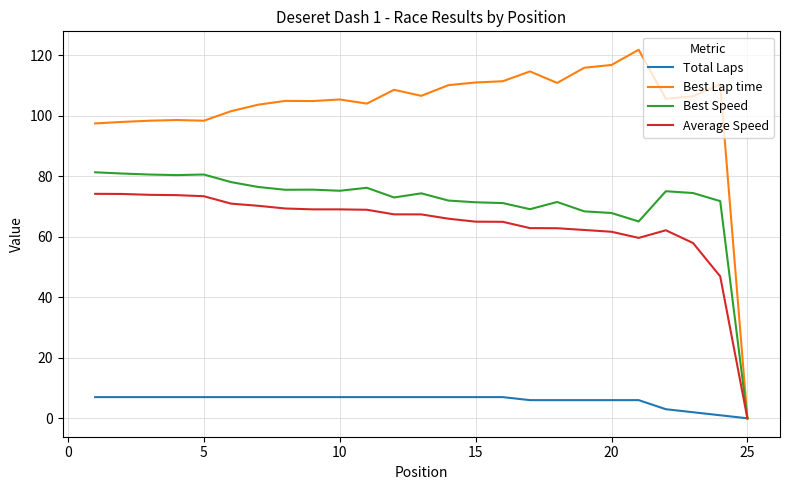

At how many categories does at least one series exceed 46?

24